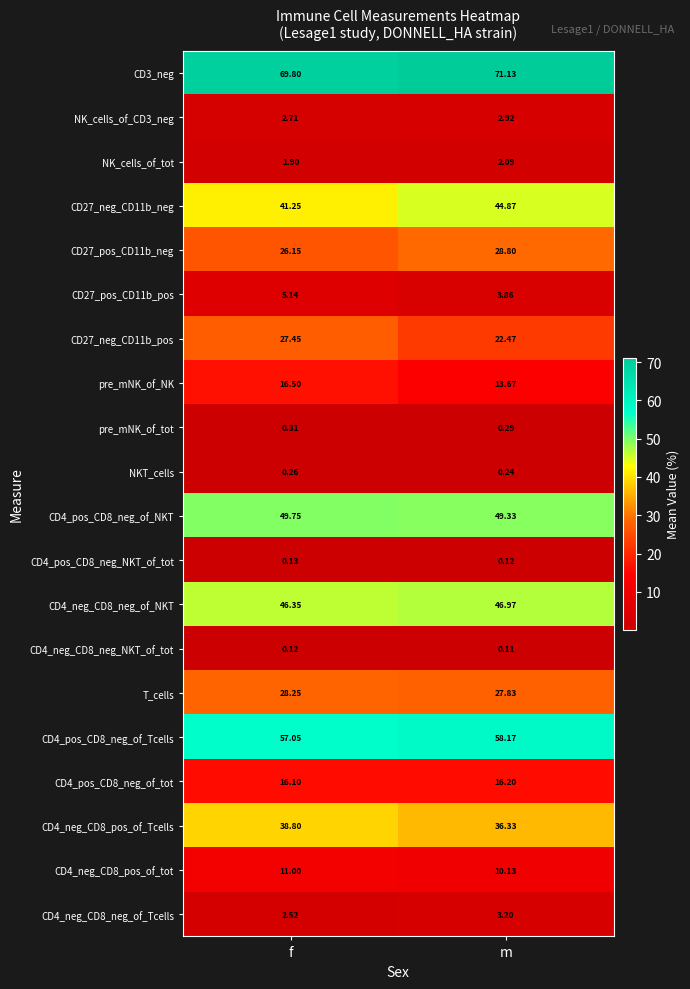

List the series in order of their peak value, highest first.

CD3_neg, CD4_pos_CD8_neg_of_Tcells, CD4_pos_CD8_neg_of_NKT, CD4_neg_CD8_neg_of_NKT, CD27_neg_CD11b_neg, CD4_neg_CD8_pos_of_Tcells, CD27_pos_CD11b_neg, T_cells, CD27_neg_CD11b_pos, pre_mNK_of_NK, CD4_pos_CD8_neg_of_tot, CD4_neg_CD8_pos_of_tot, CD27_pos_CD11b_pos, CD4_neg_CD8_neg_of_Tcells, NK_cells_of_CD3_neg, NK_cells_of_tot, pre_mNK_of_tot, NKT_cells, CD4_pos_CD8_neg_NKT_of_tot, CD4_neg_CD8_neg_NKT_of_tot